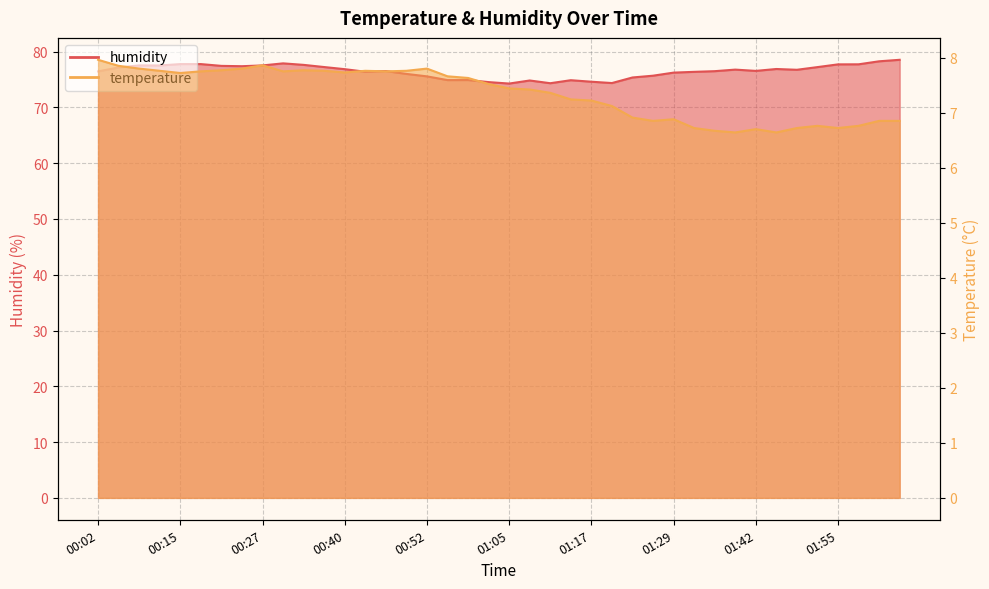

Does the chart have visible grid lines?

Yes